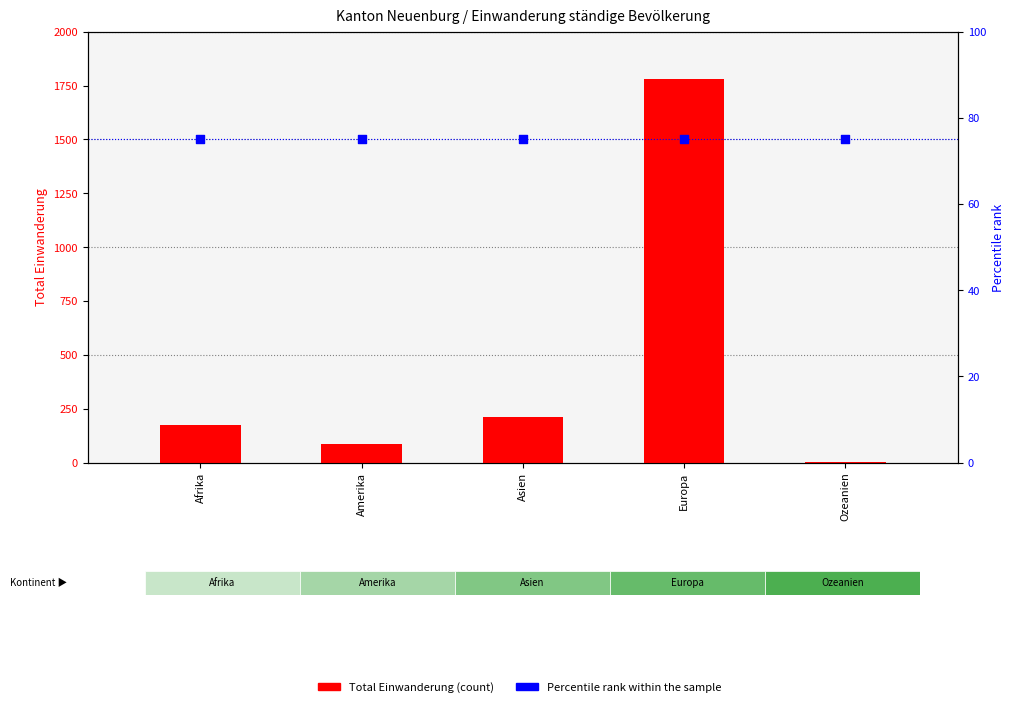

At which category is the sum across all series the highest?

Europa